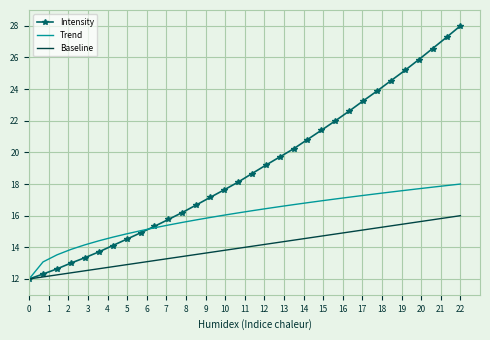

What are all the series names shown in the legend?

Intensity, Trend, Baseline